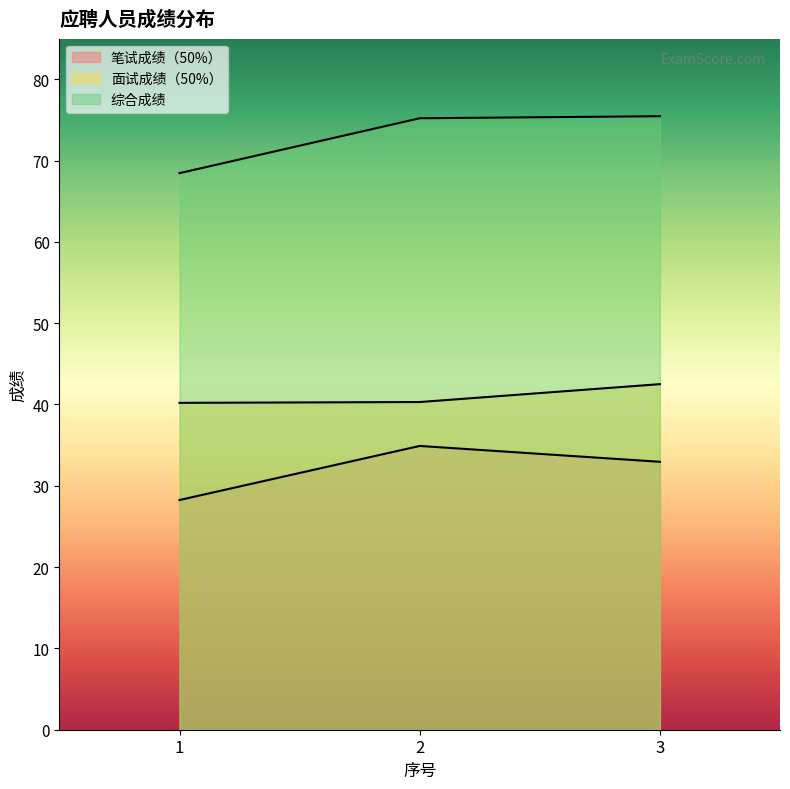

How many data points in 笔试成绩（50%） are above 32?

2